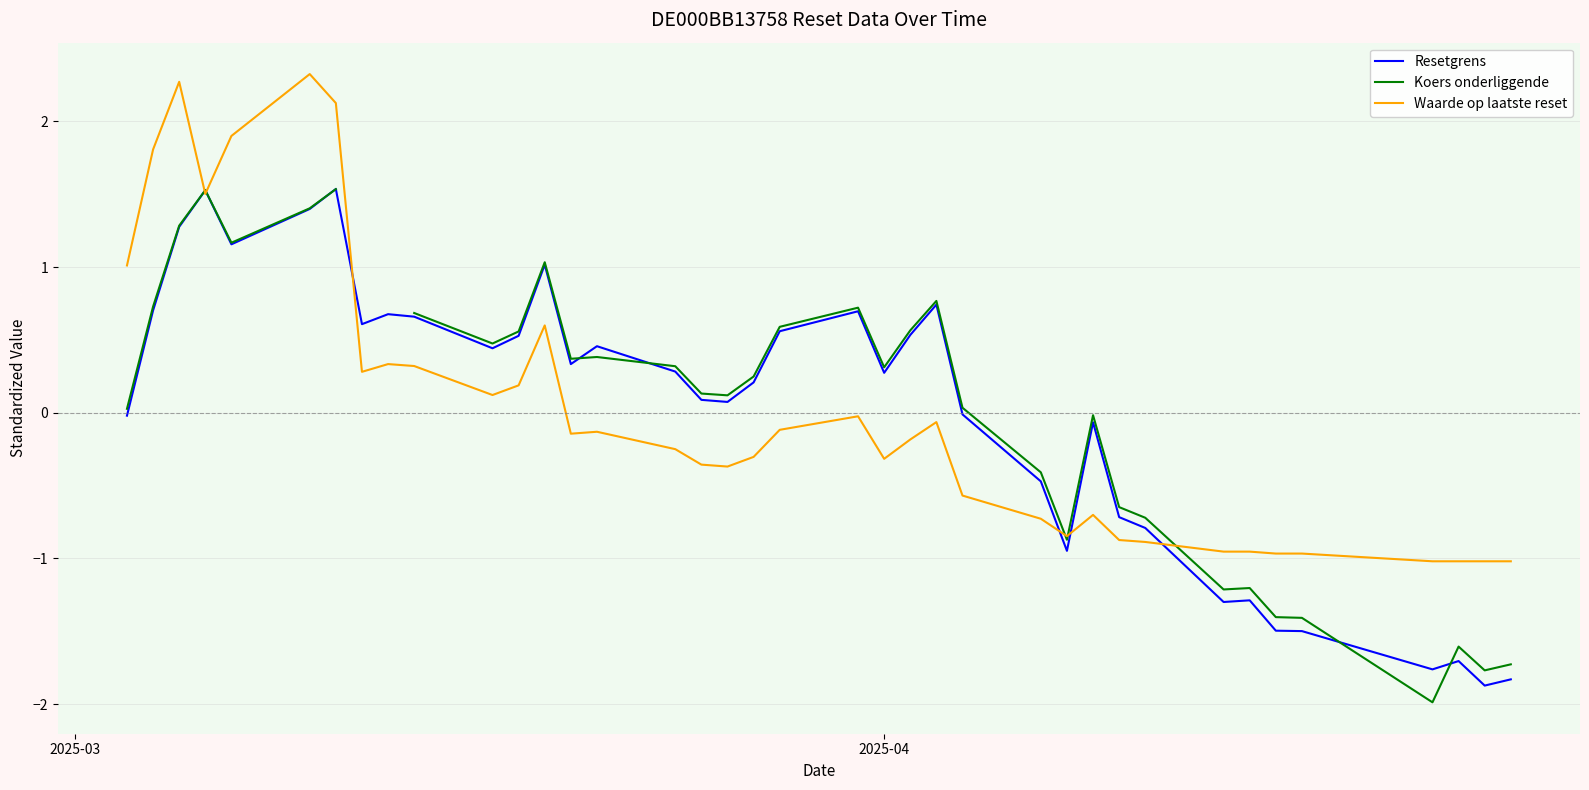

Count the number of data series in this chart.

3